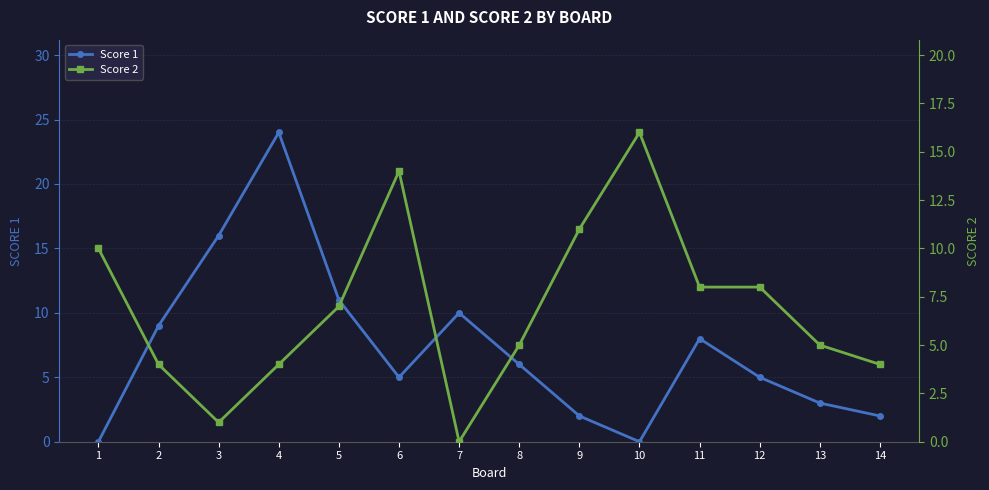

Where do Score 2 and Score 1 first cross each other?

1 and 2